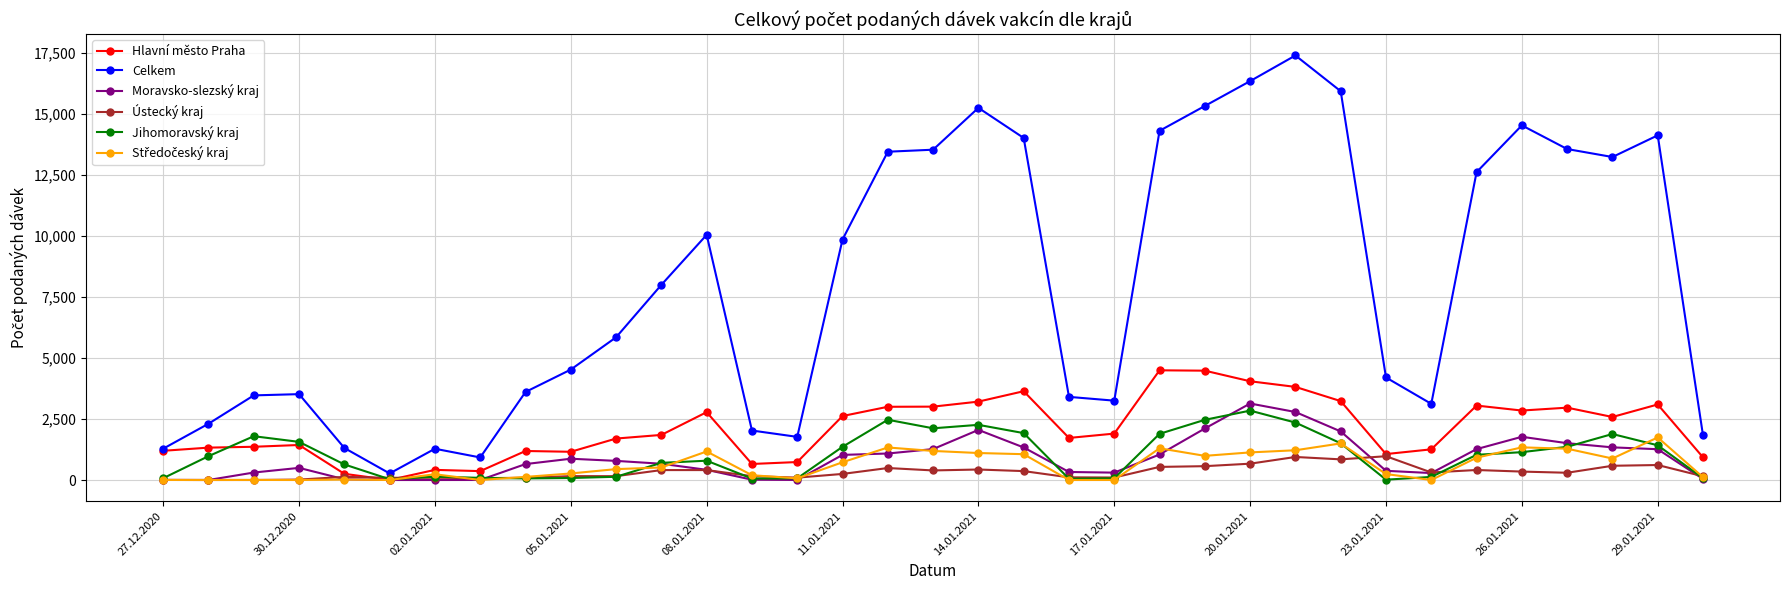

True or false: Celkem has more than 1 points higher than both neighbors.

True